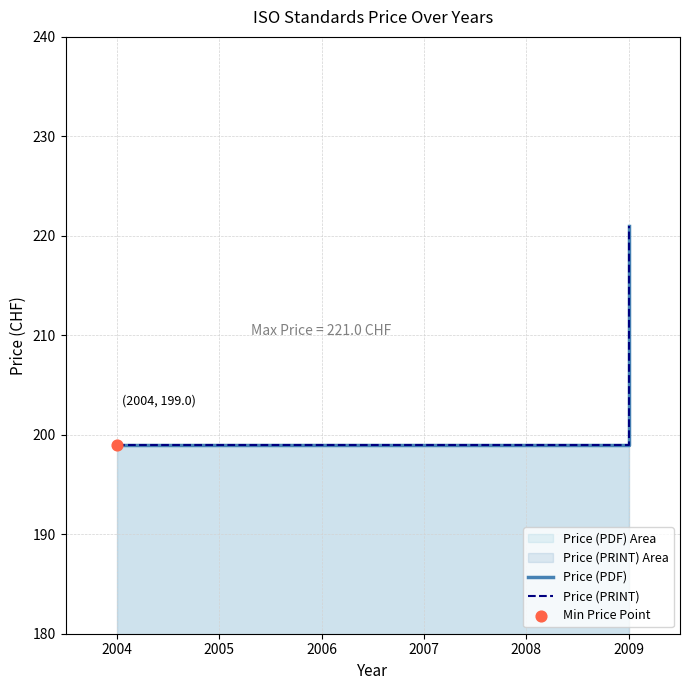

What are all the series names shown in the legend?

Price (PDF), Price (PRINT)